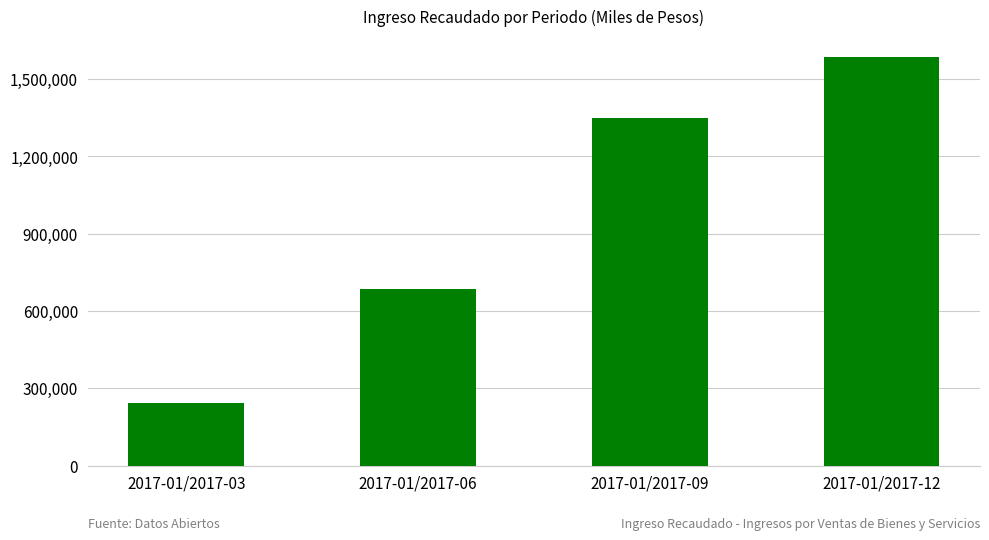

What is the change in value from 2017-01/2017-03 to 2017-01/2017-12?

+1344506.4